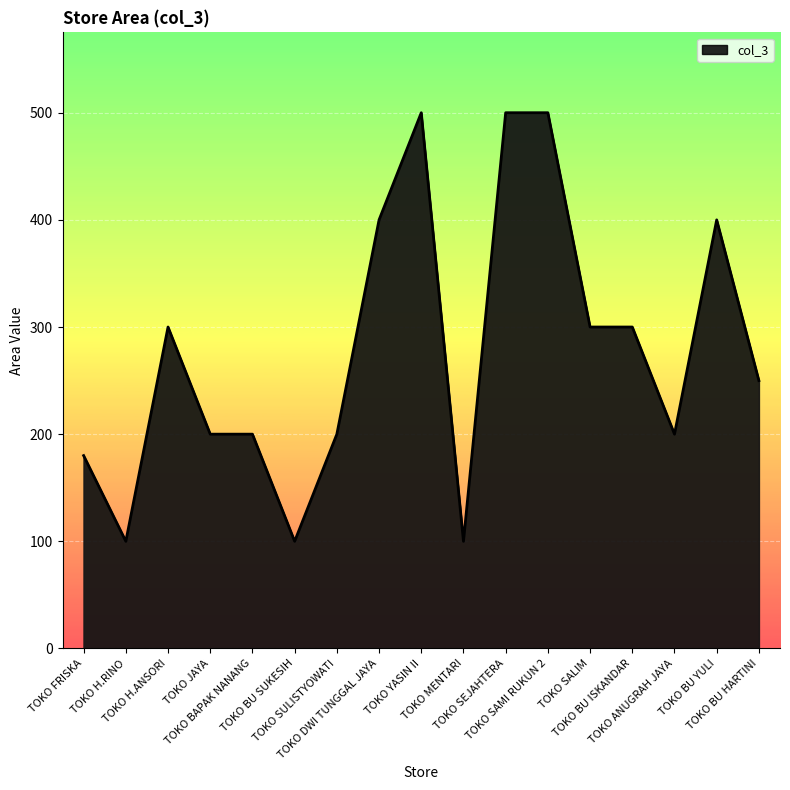

What is the smallest value displayed?

100